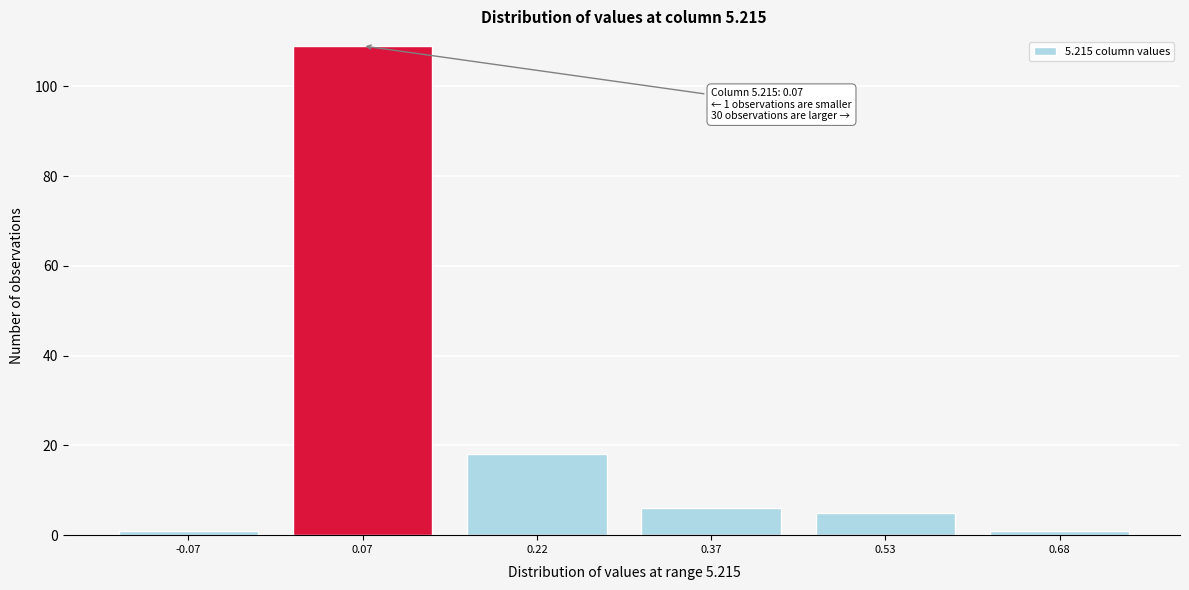

Reading left to right, what are all the values shown in this chart?

1	109	18	6	5	1